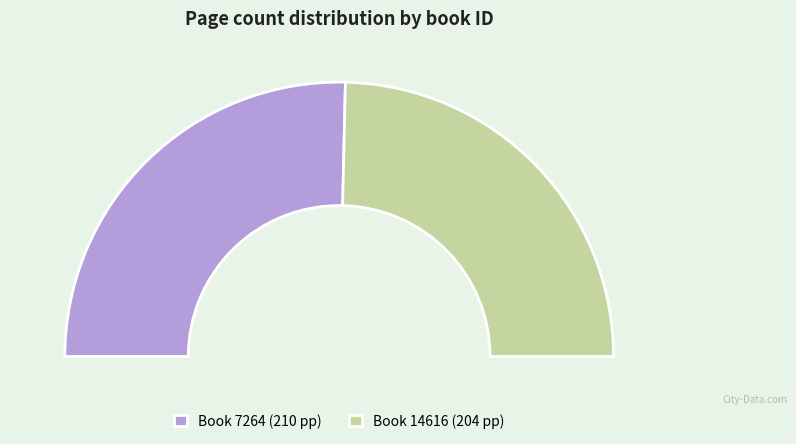

To the nearest percent, what is the combined percentage of 7264 and 14616?

100%